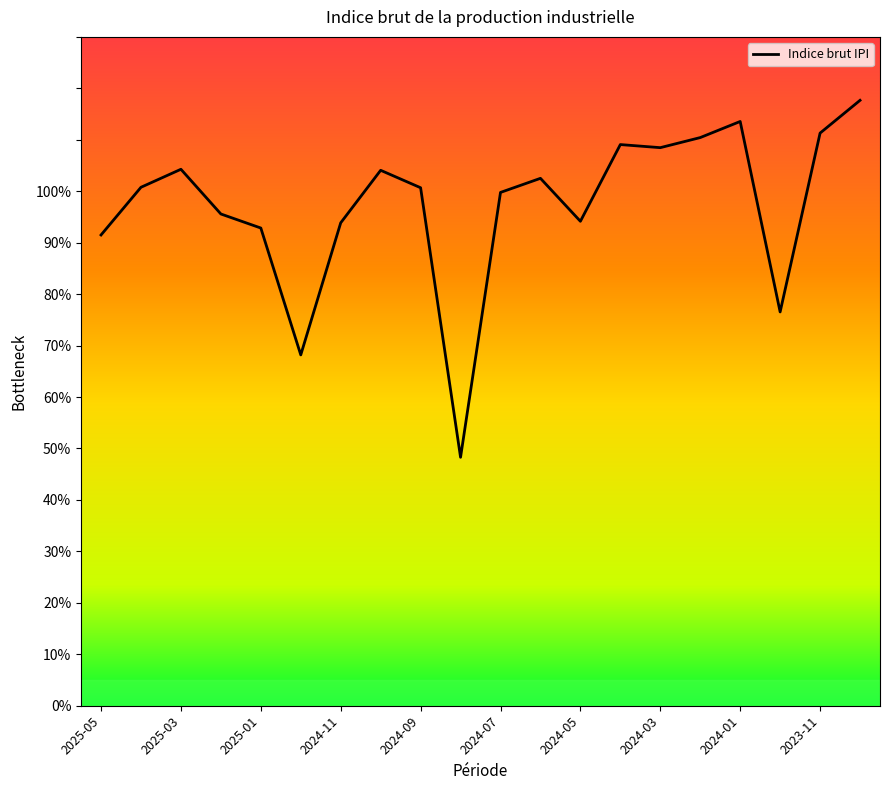

What is the minimum value shown in the chart?

48.3